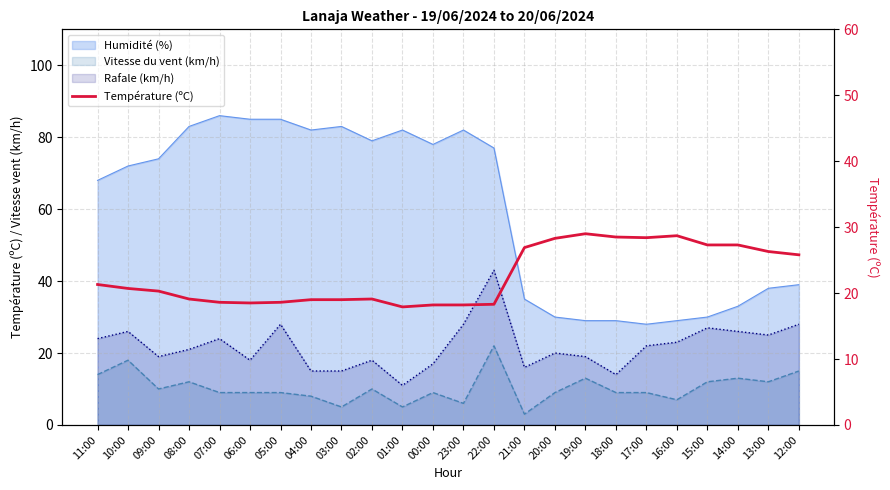

Count the number of values greater than 20.

13